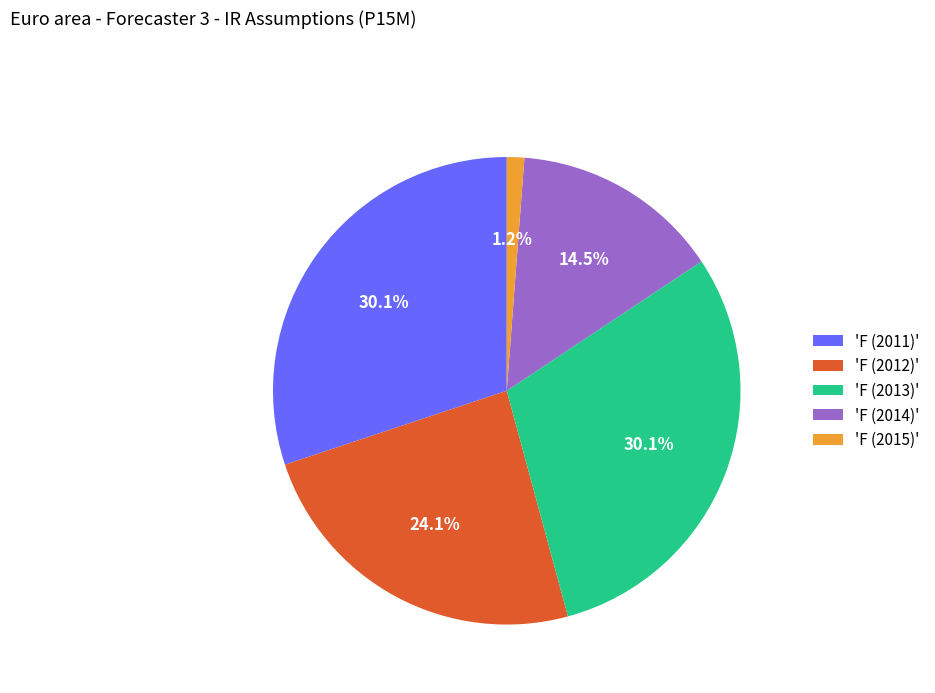

Is there any slice that represents more than half of the pie?

No